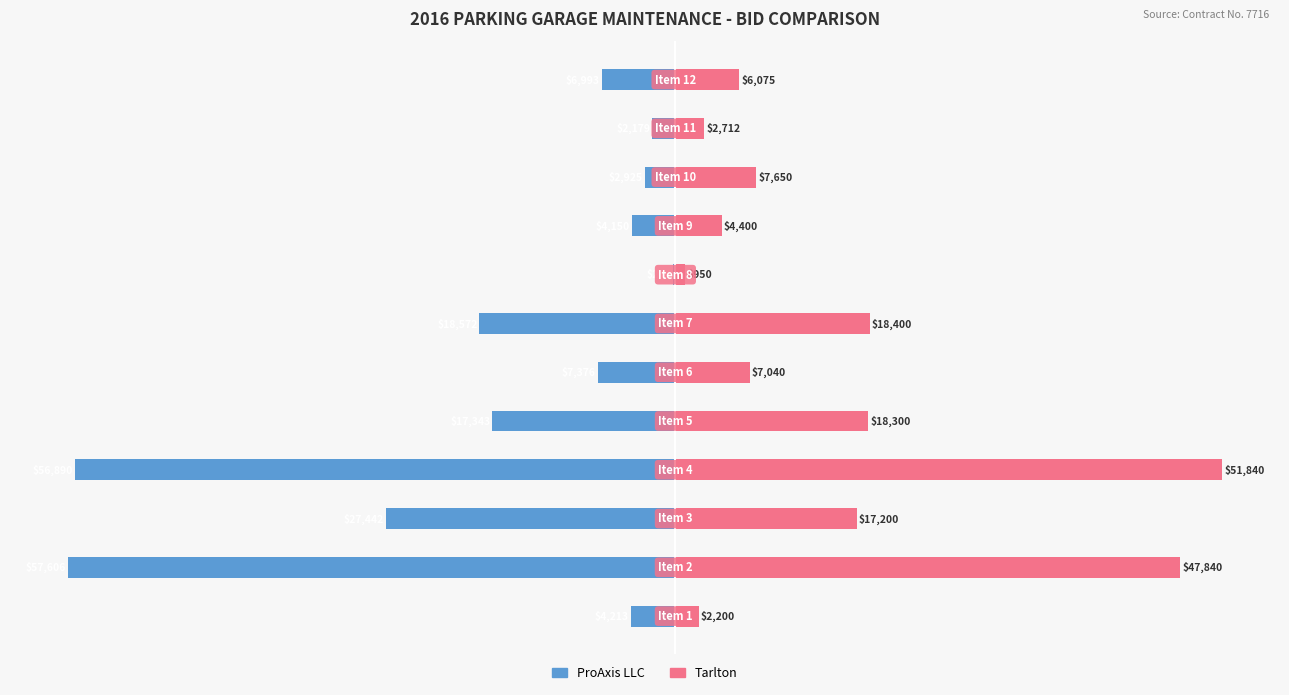

What is the difference between the highest and lowest values at 20000?

14416.0